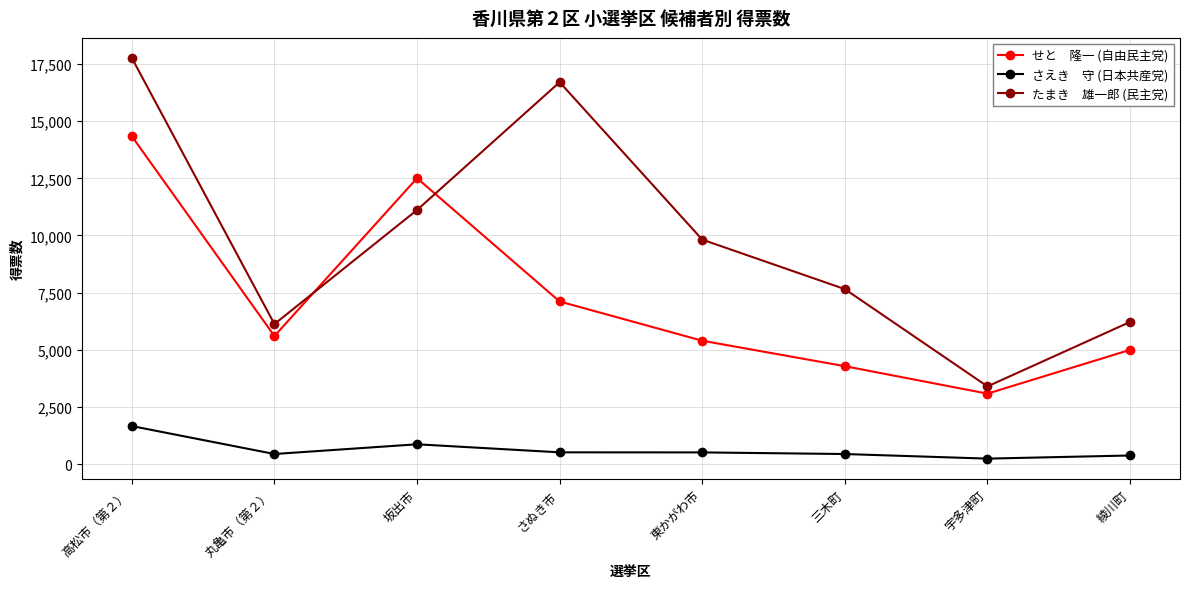

What is the label of the 7th point from the left?

宇多津町